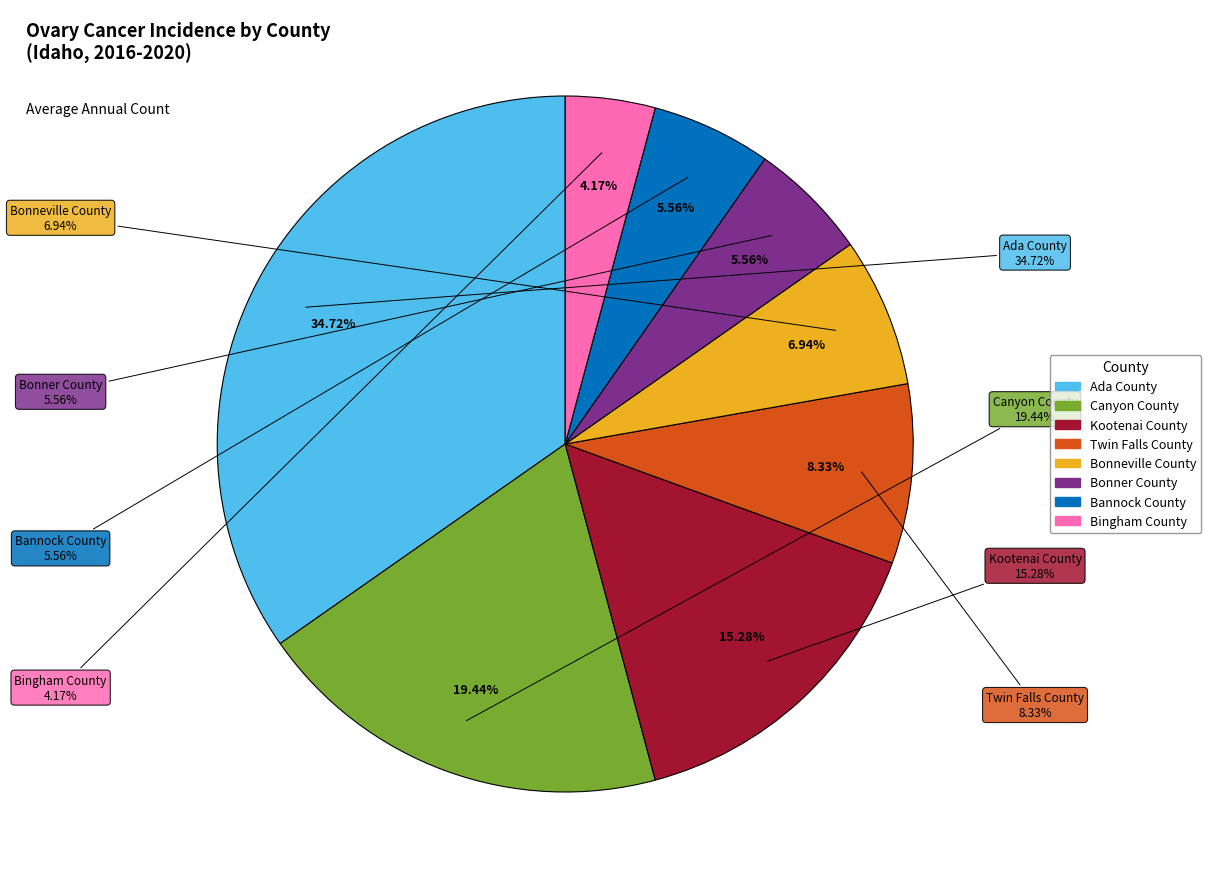

Which has a higher value, Canyon County or Kootenai County?

Canyon County